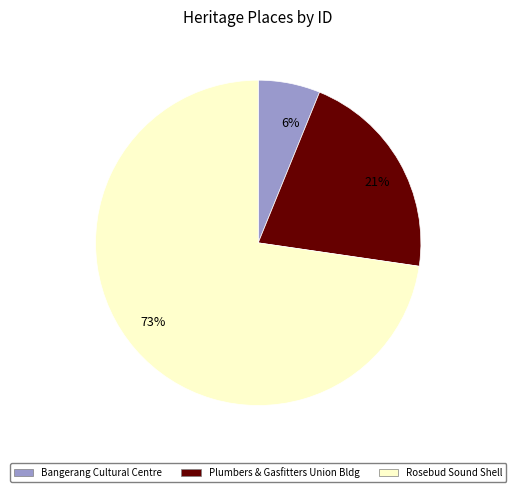

To the nearest percent, what is the difference between the largest and smallest slice percentages?

67%